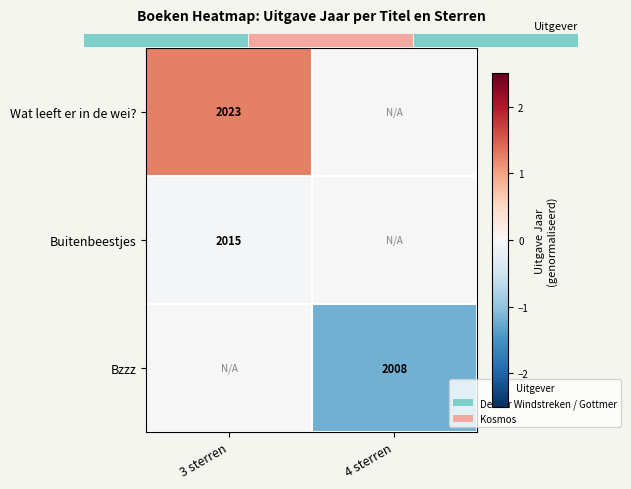

How many positive values does the Wat leeft er in de wei? series have?

1